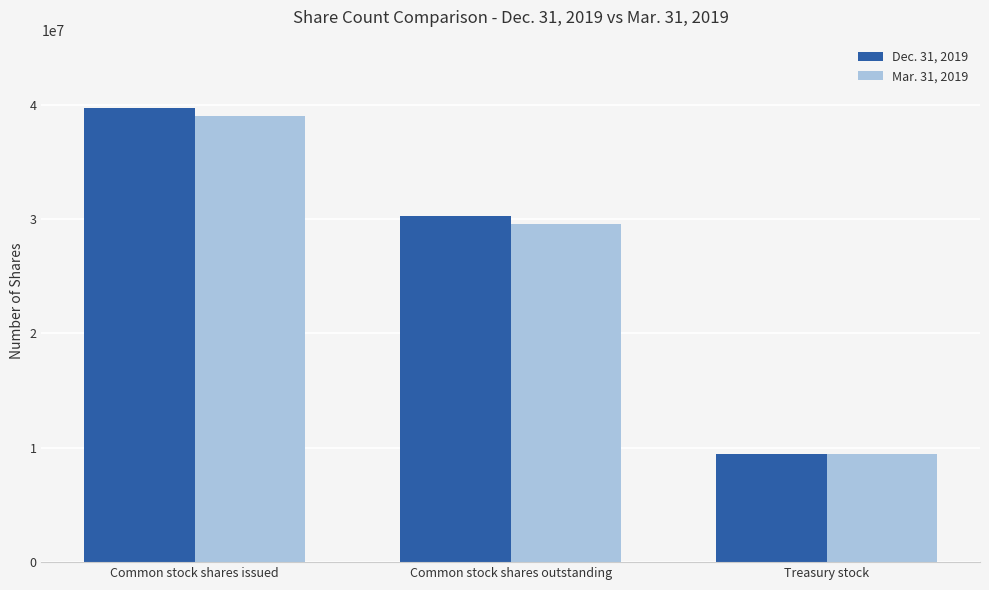

Which label corresponds to the largest value in the chart?

Common stock shares issued